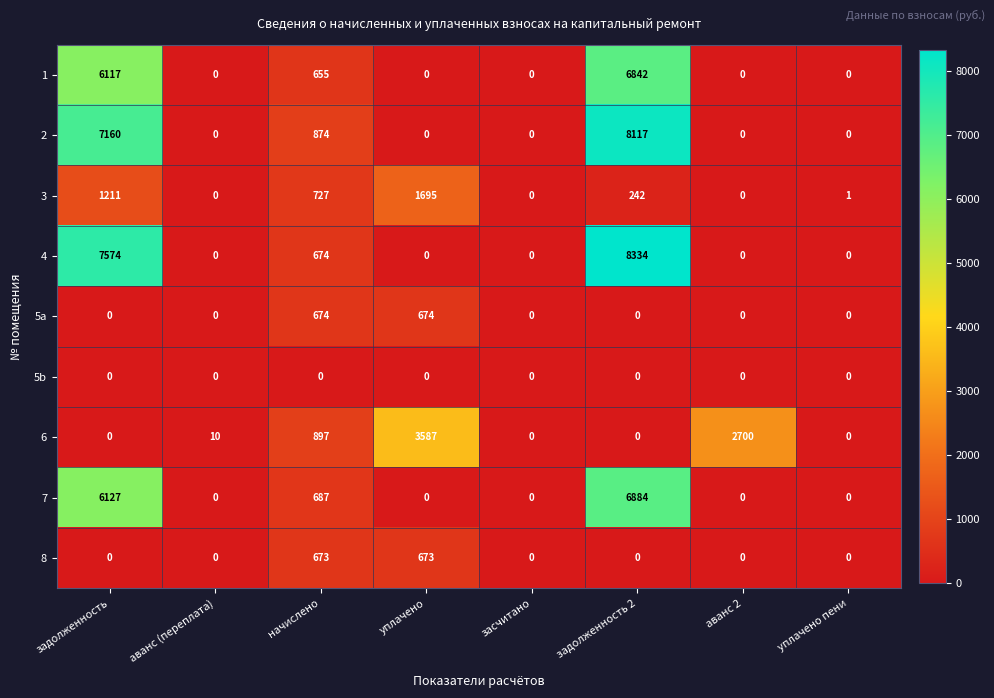

Where is 2 nearest to the value 4058?

задолженность